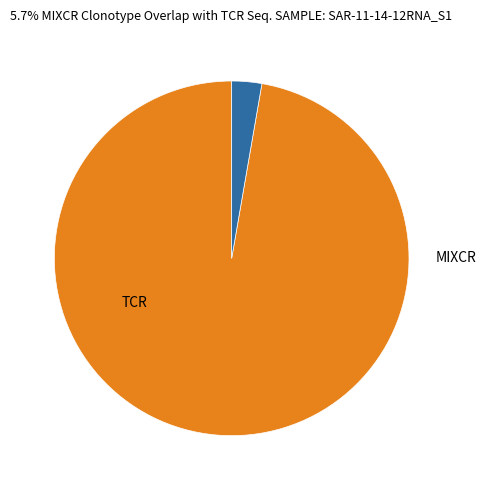

Is there any slice that represents more than half of the pie?

Yes